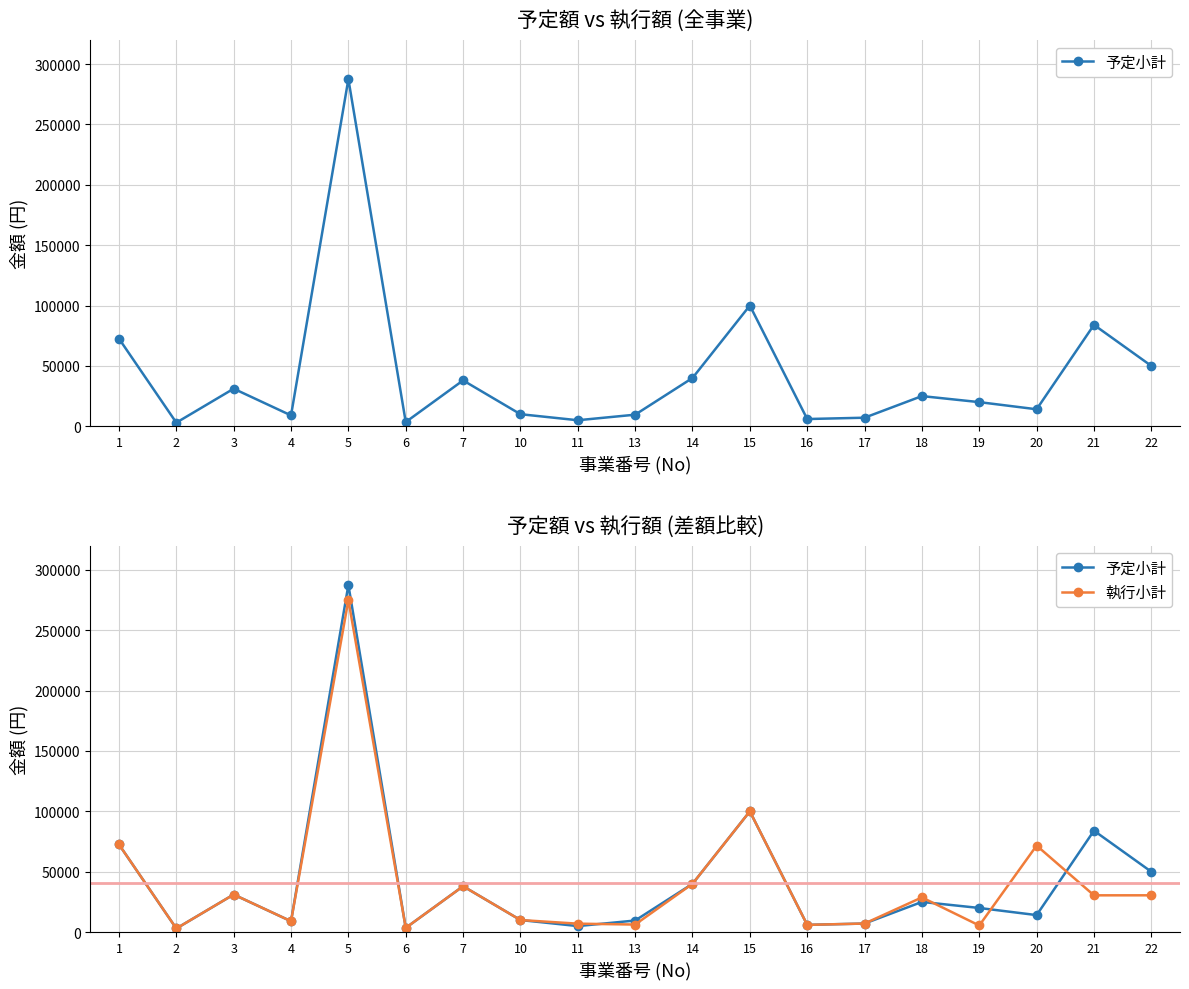

Which series changed the most between 7 and 14?

予定小計